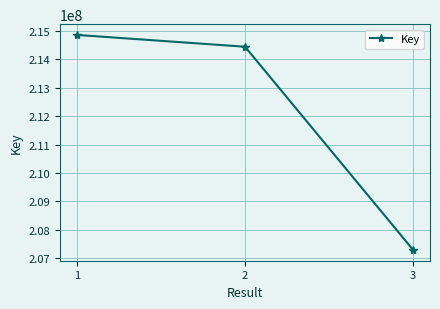

List the labels in order of value, largest first.

1, 2, 3